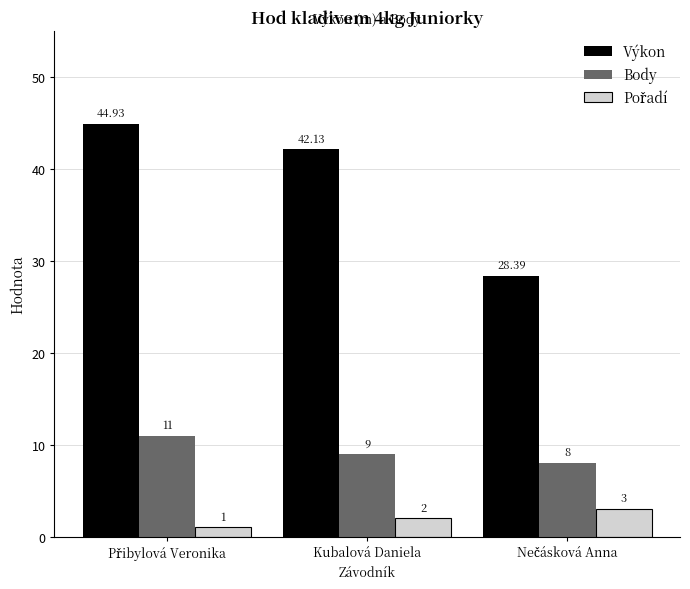

What is the difference between the maximum and minimum values in the Body series?

3.0